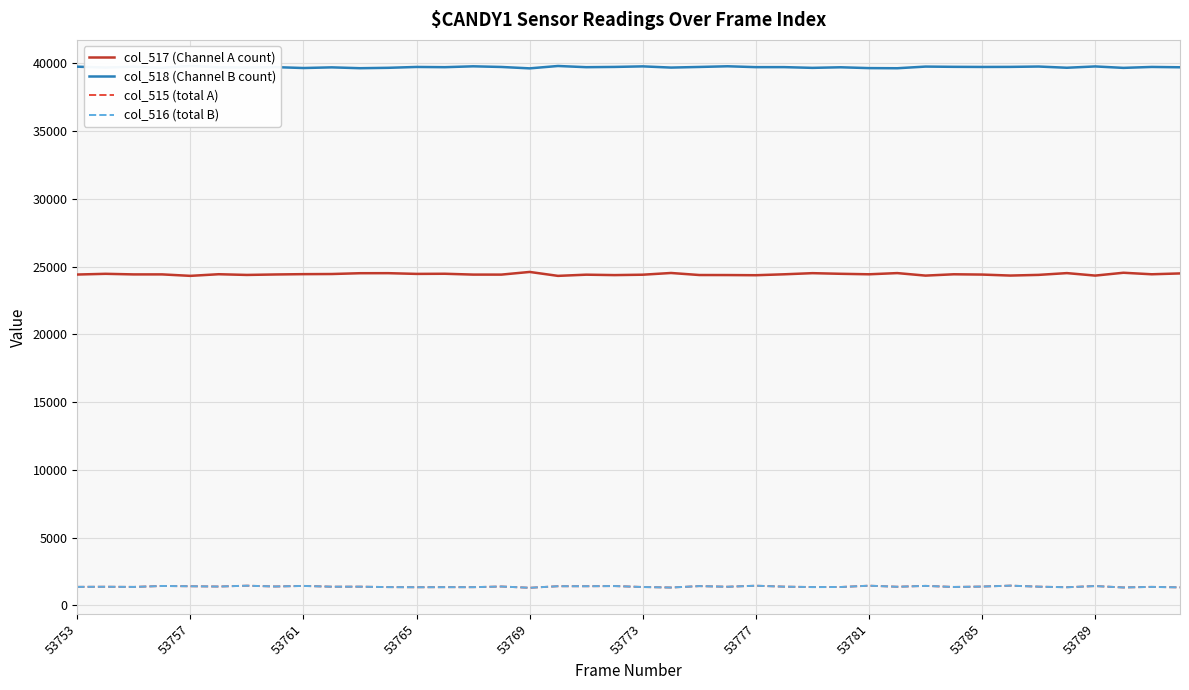

The value of col_516 (total B) at 53765 is 1334. True or false?

True